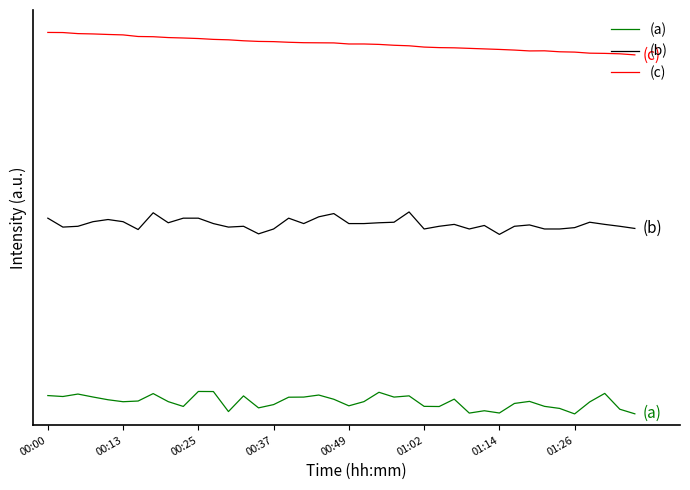

How many interior local valleys does the (c) series have?

1